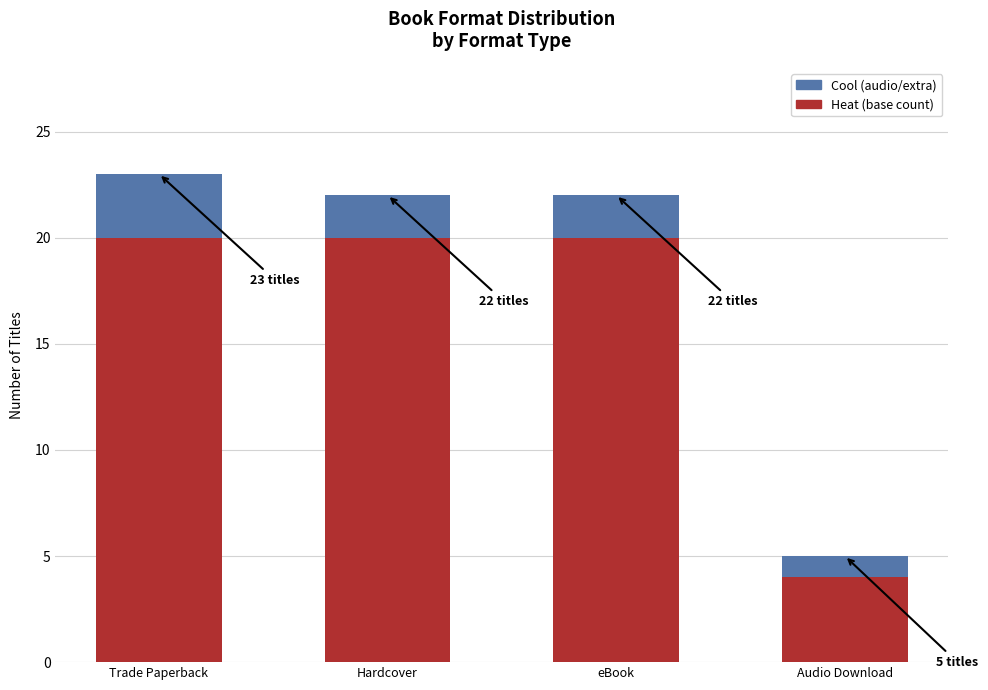

What is the total value across all series at Trade Paperback?

23